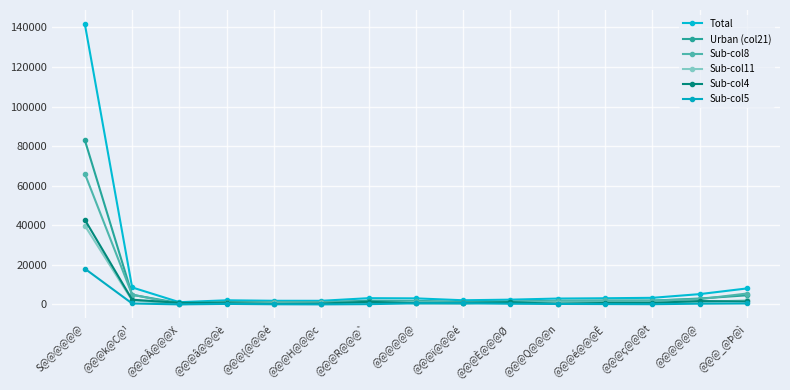

Is this an area chart (filled region under the line)?

No